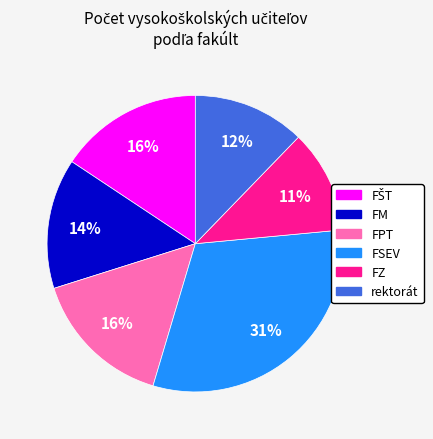

Approximately how many times larger is the value at rektorát compared to FSEV?

0.4